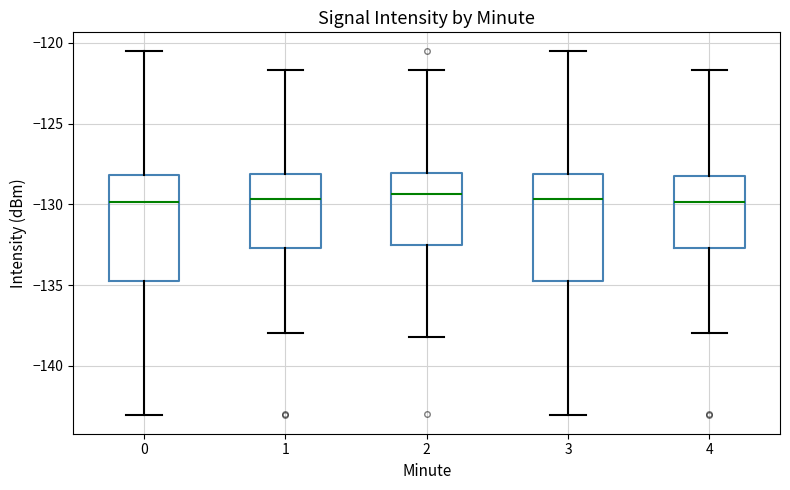

Reading left to right, read every box against the y-axis: the position of its median line, the range the box covers, and the ends of its whiskers. The values are not printed on the chart, so give them approximately, as read against the axis.

0: median -130.0, box -135.0 to -128.0, whiskers -143.0 to -120.5
1: median -129.5, box -132.5 to -128.0, whiskers -138.0 to -121.5
2: median -129.5, box -132.5 to -128.0, whiskers -138.0 to -121.5
3: median -129.5, box -135.0 to -128.0, whiskers -143.0 to -120.5
4: median -130.0, box -132.5 to -128.0, whiskers -138.0 to -121.5